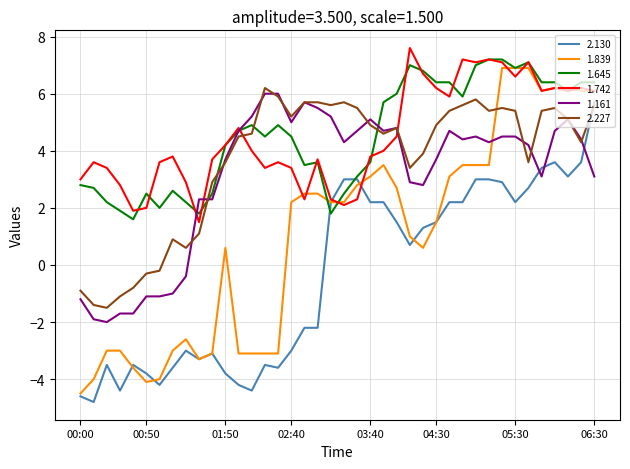

True or false: 2.227 has more than 2 interior local peaks.

True